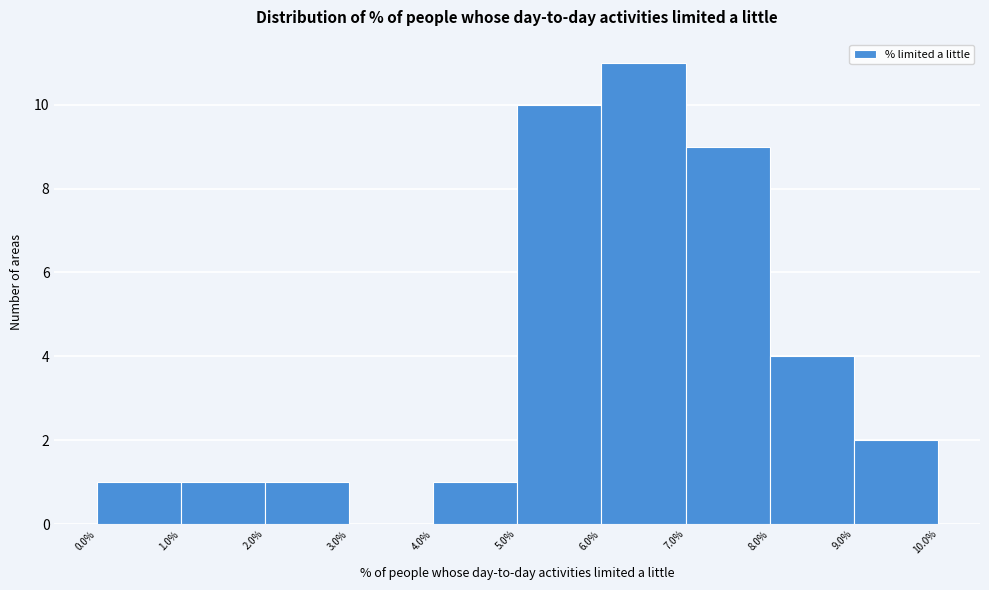

Reading left to right, list every bar in this chart as the range it spans on the x-axis followed by its height. The values are not printed on the chart, so give them approximately, as read against the axis.

0.0% to 1.0%: 1
1.0% to 2.0%: 1
2.0% to 3.0%: 1
3.0% to 4.0%: 0
4.0% to 5.0%: 1
5.0% to 6.0%: 10
6.0% to 7.0%: 11
7.0% to 8.0%: 9
8.0% to 9.0%: 4
9.0% to 10.0%: 2